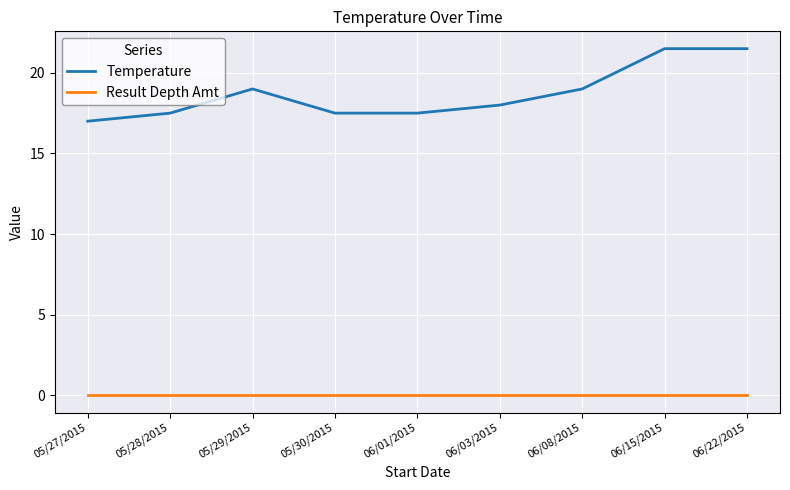

Is it true that Temperature equals 17.5 at 05/30/2015?

True